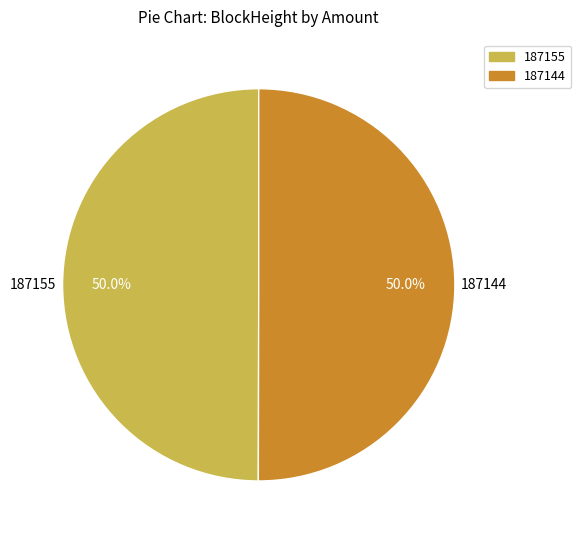

How much of the chart is everything except 187155?

50.0%